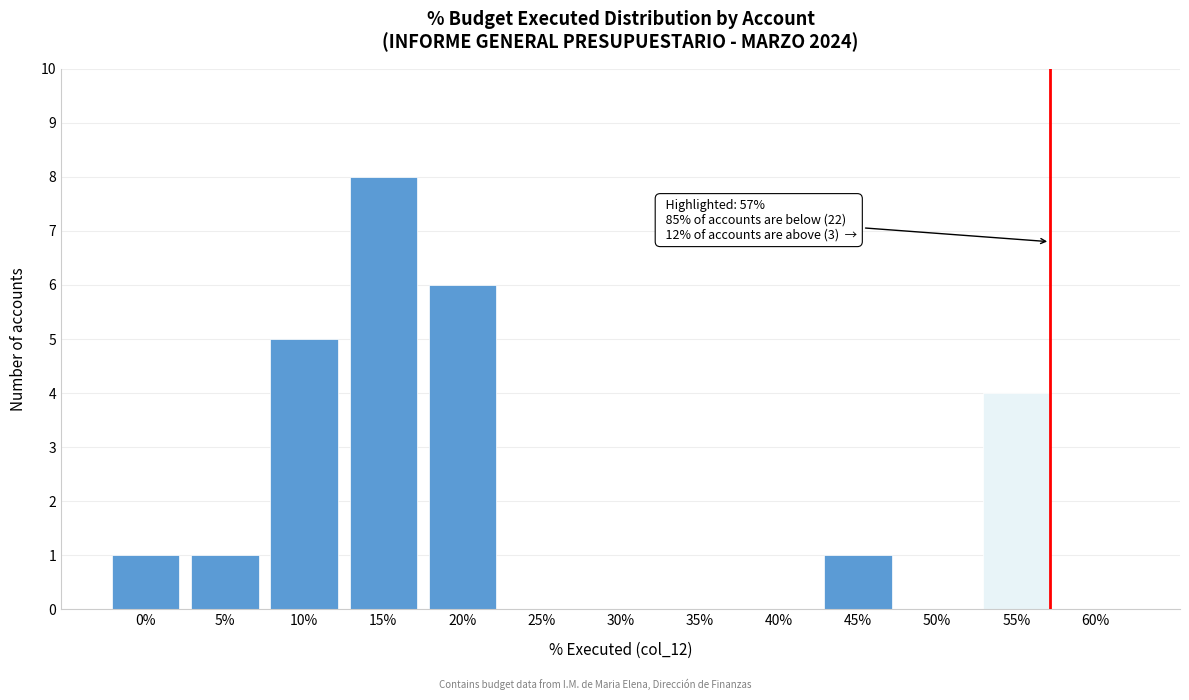

Reading right to left, transcribe all the data shown in this chart.

60%=0	55%=4	50%=0	45%=1	40%=0	35%=0	30%=0	25%=0	20%=6	15%=8	10%=5	5%=1	0%=1